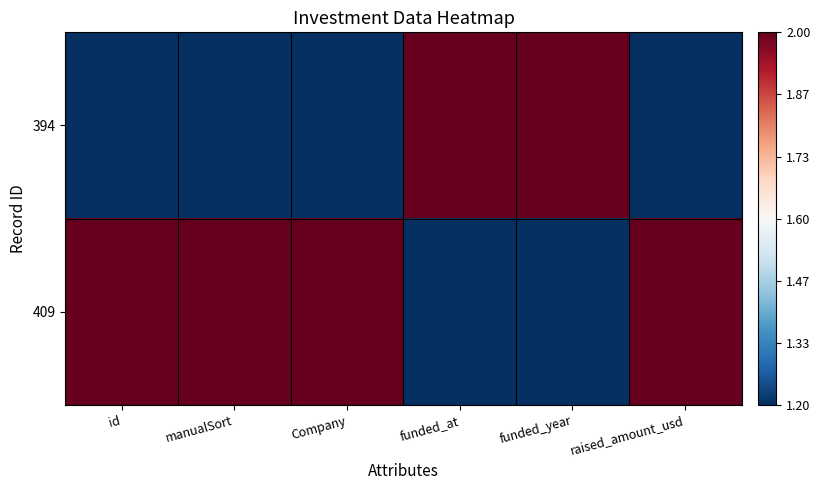

At id, list the series in order from largest to smallest.

409, 394